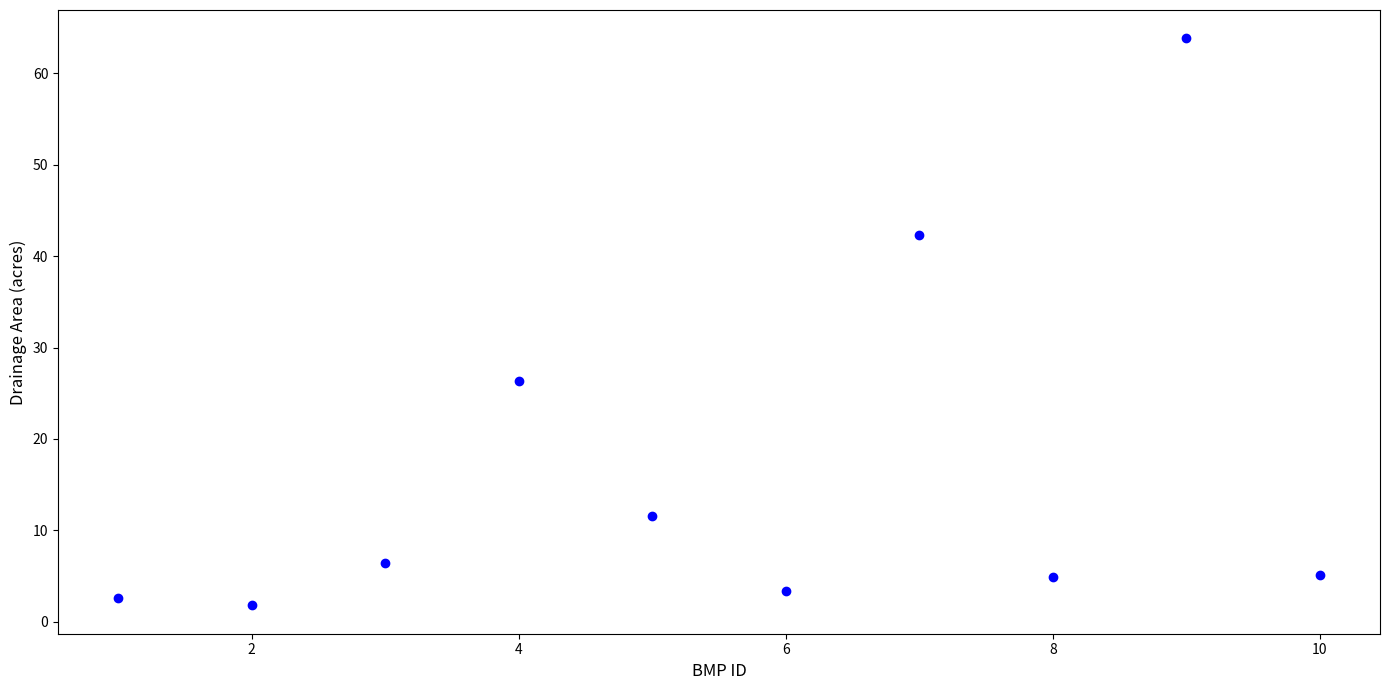

What Y value in the scatter plot is closest to 32?

26.3